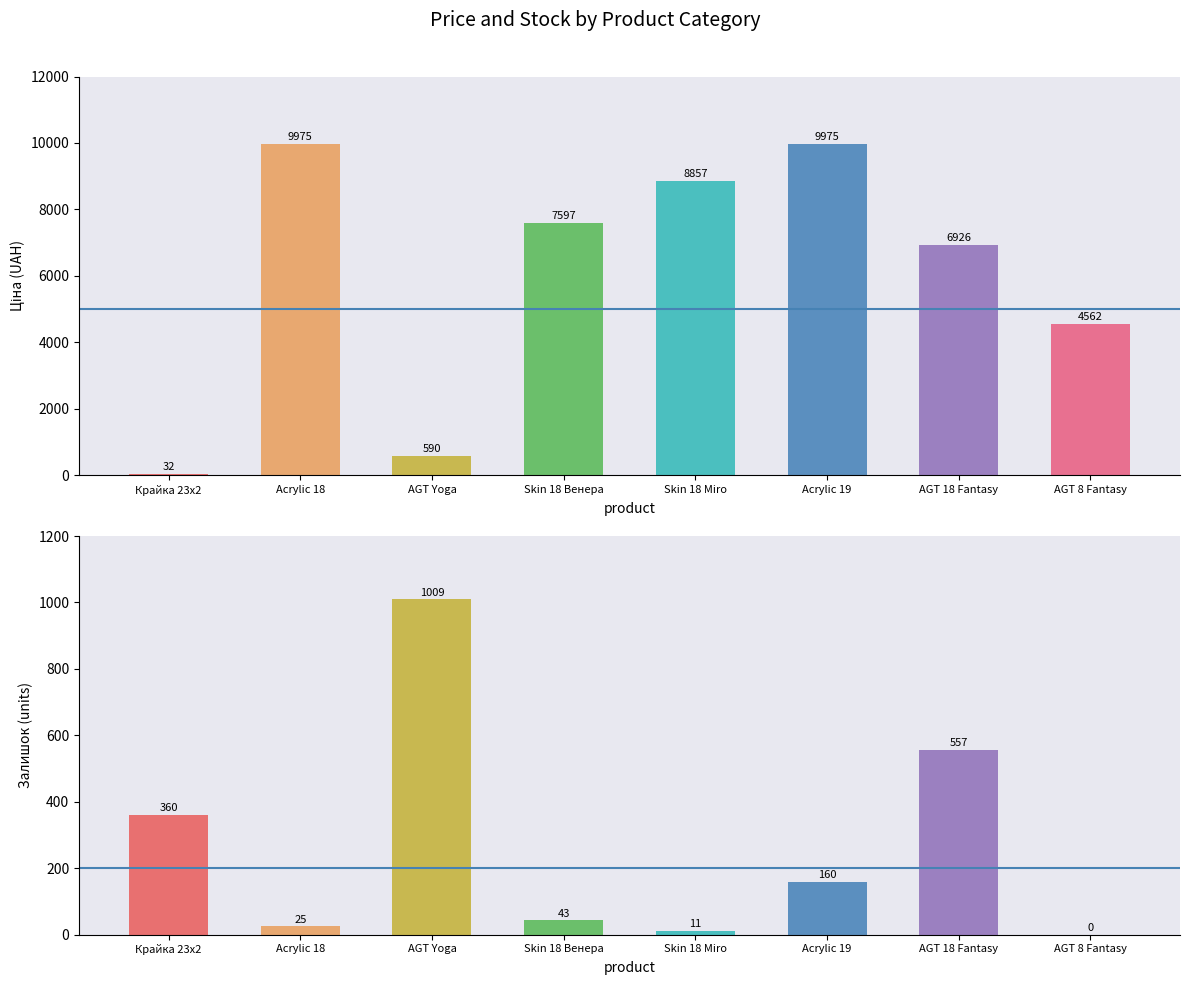

What is the difference between the maximum and minimum values in the Ціна series?

9942.9